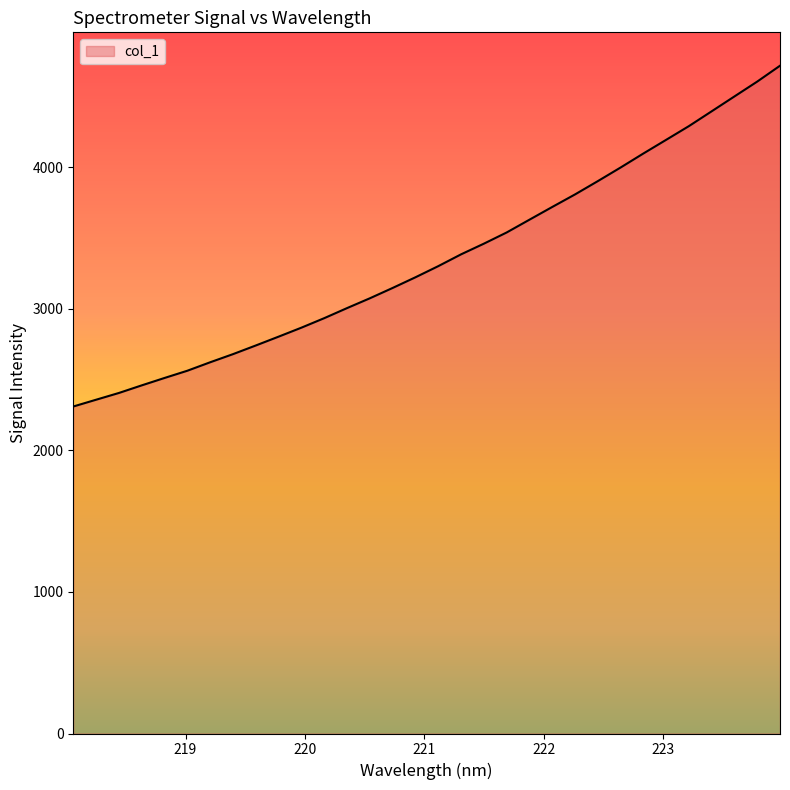

True or false: the data has more than 1 interior local peaks.

False